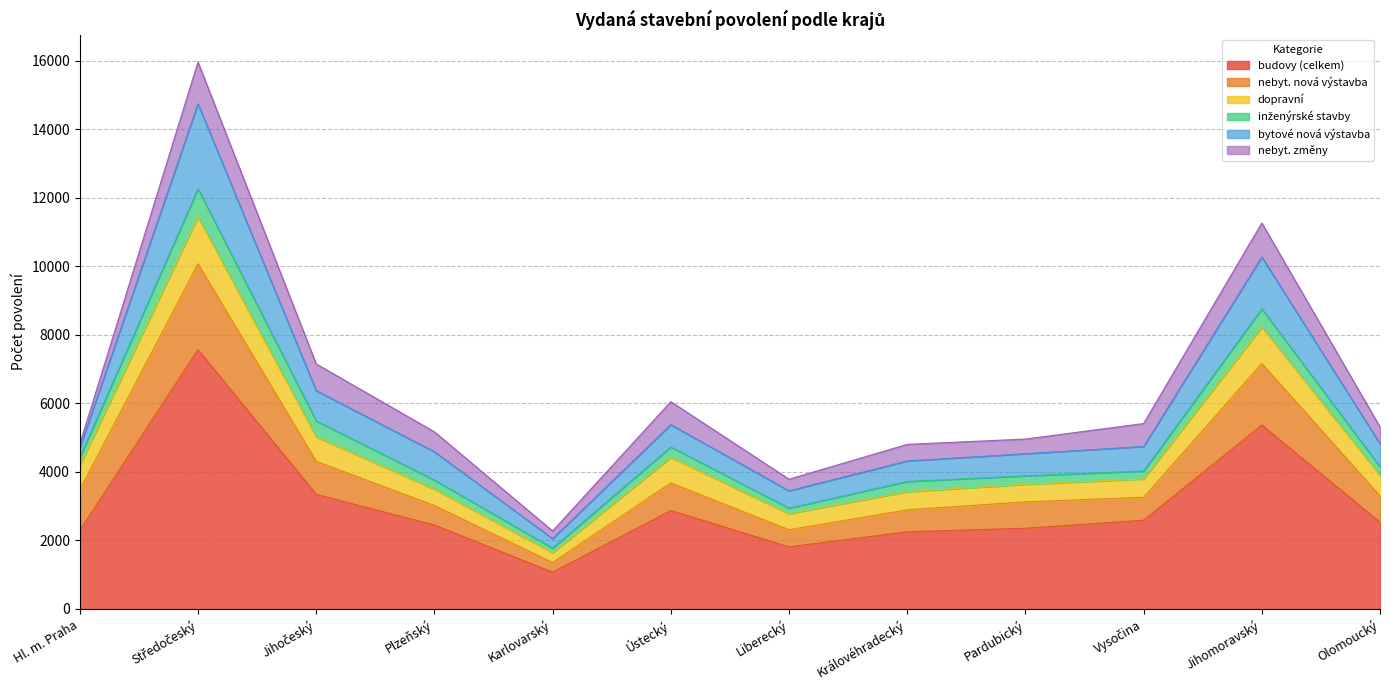

What is the highest value of the budovy (celkem) series?

7571